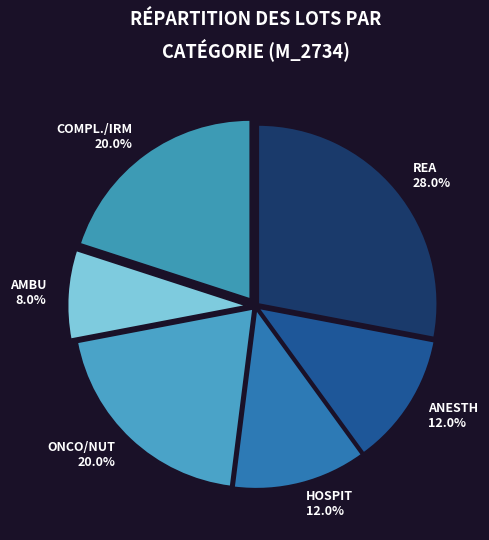

To the nearest percent, what is the combined percentage of ONCO/NUT and COMPL./IRM?

40%